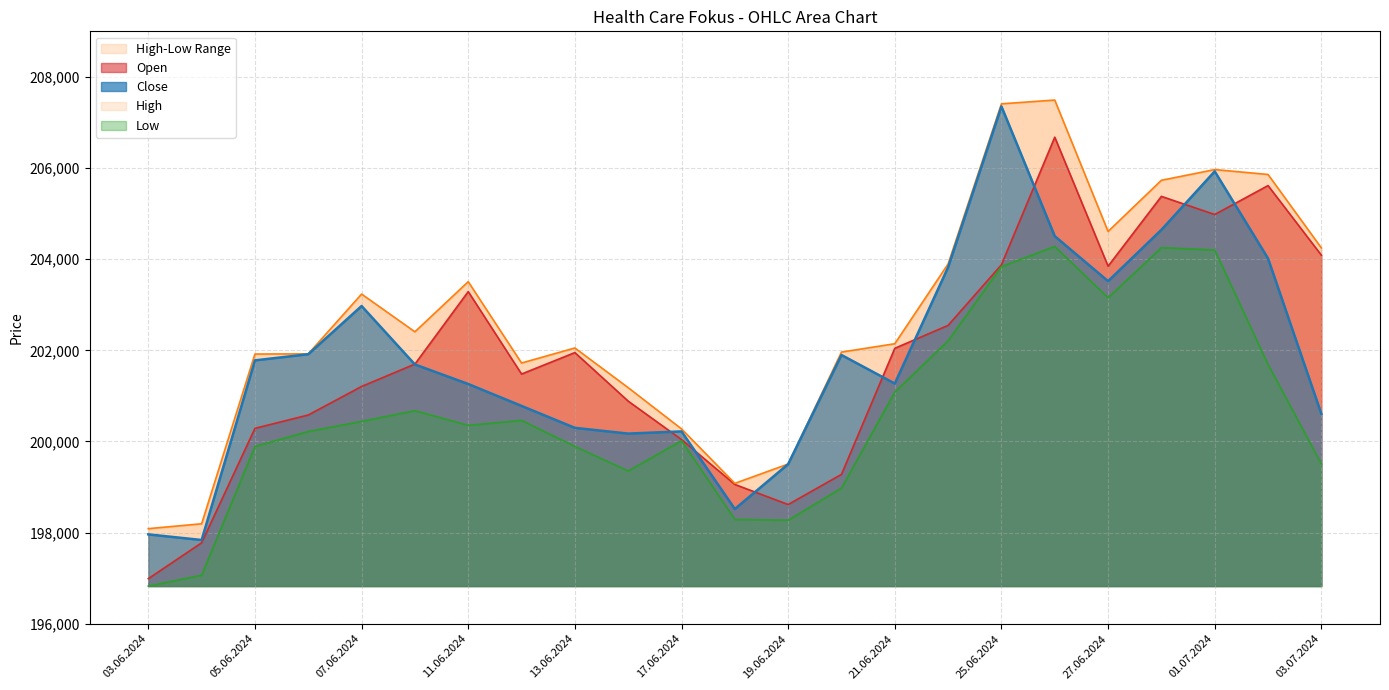

At which category does Close reach its first local peak?

07.06.2024